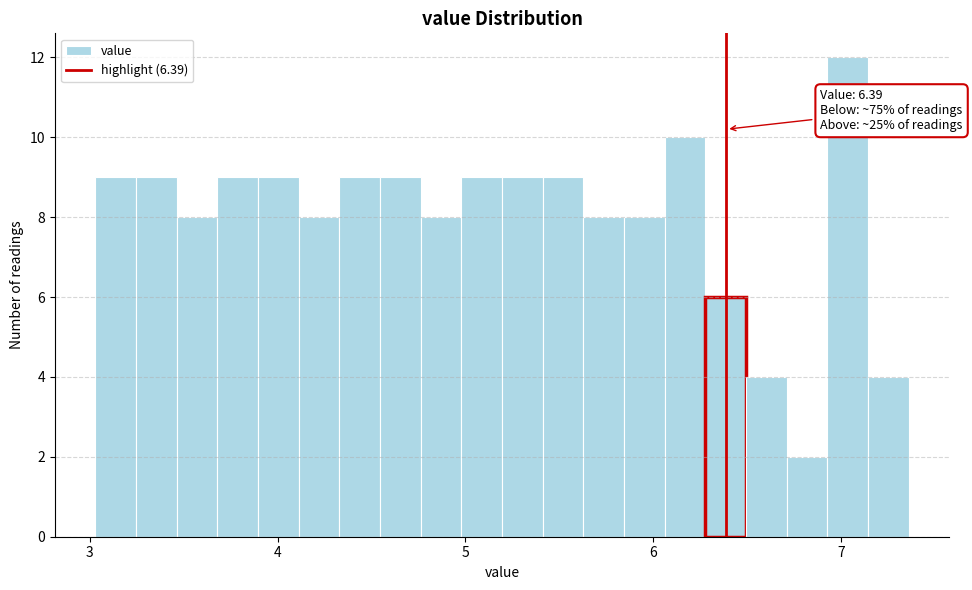

Read against the x-axis, roughly where is the centre of the tallest bar?

7.0